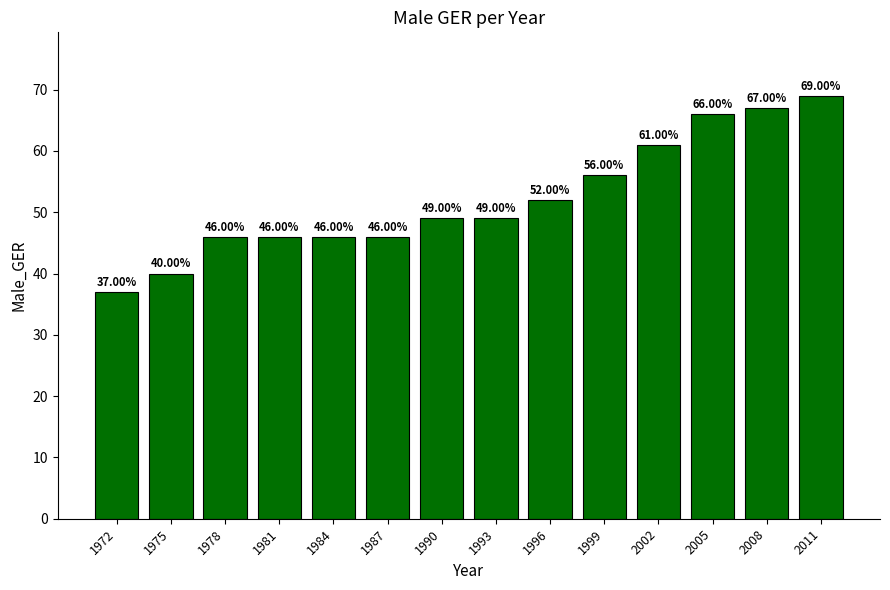

What is the average value?

52